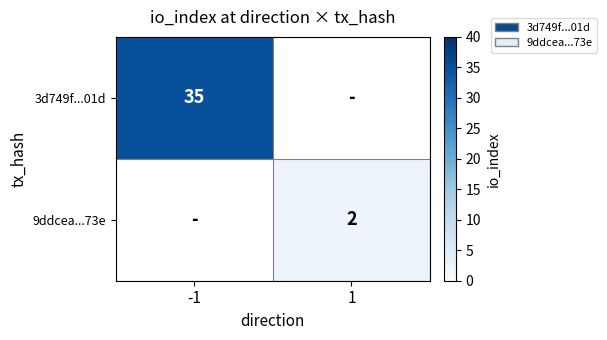

Between 1 and -1, which is larger?

-1